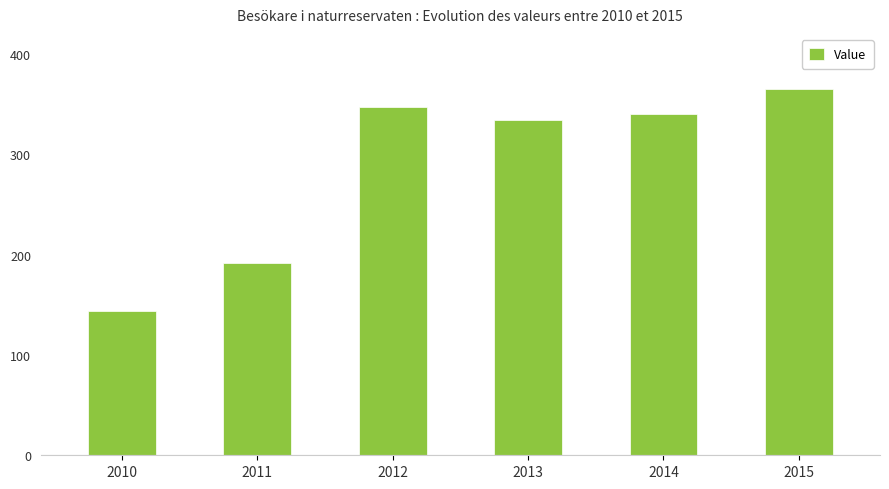

The chart shows a value of 144 at 2010. True or false?

True